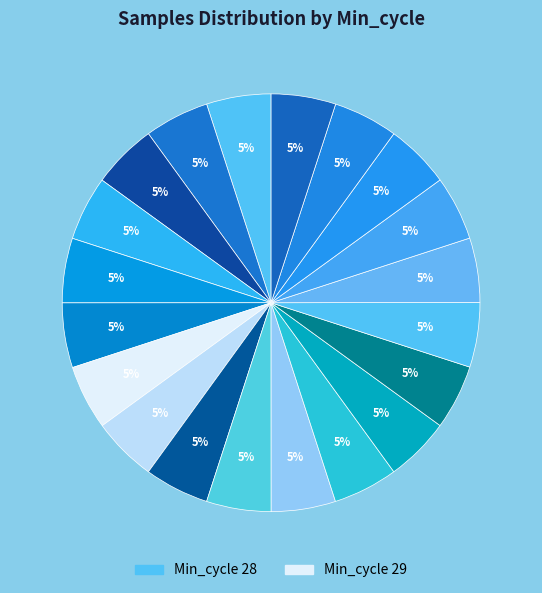

Count the number of slices in the pie.

20